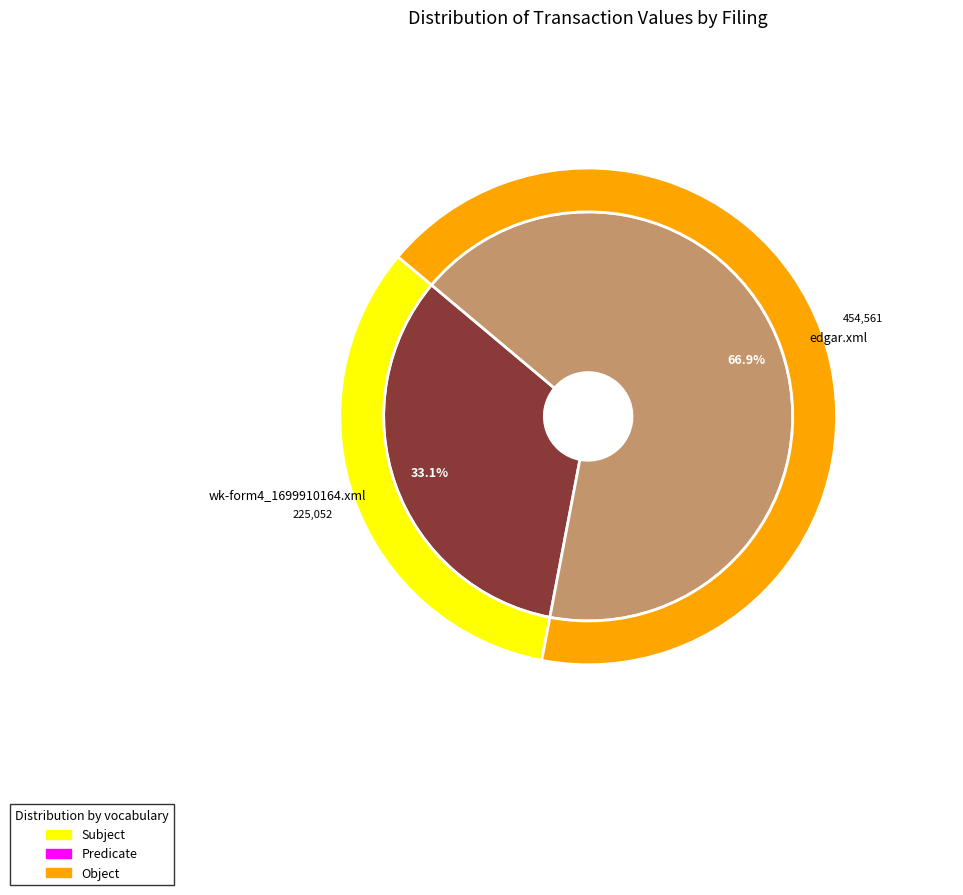

Count the number of slices in the pie.

2